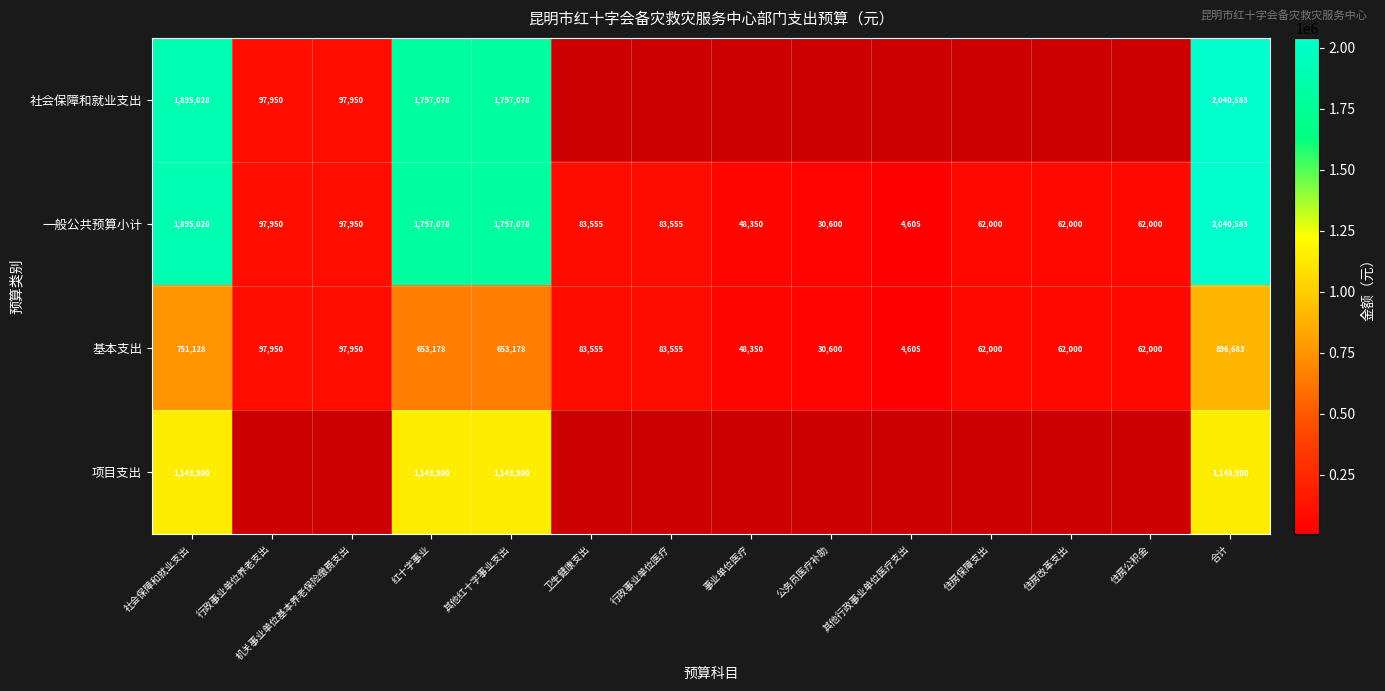

At which label does 基本支出 first exceed 83555?

社会保障和就业支出